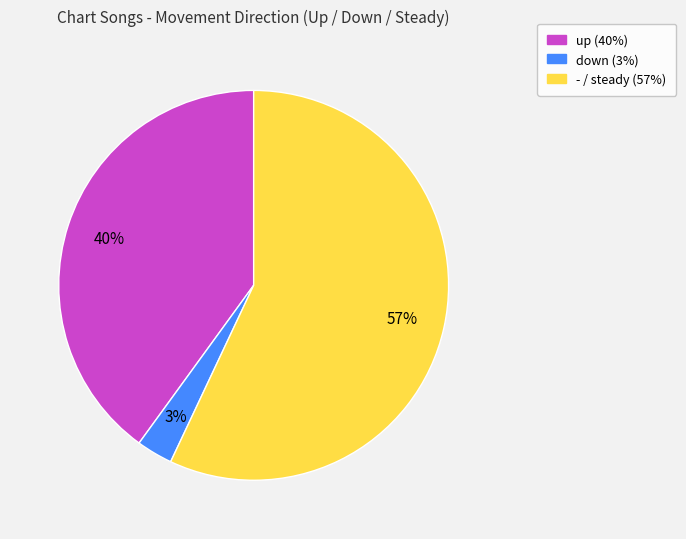

Count the number of slices in the pie.

3